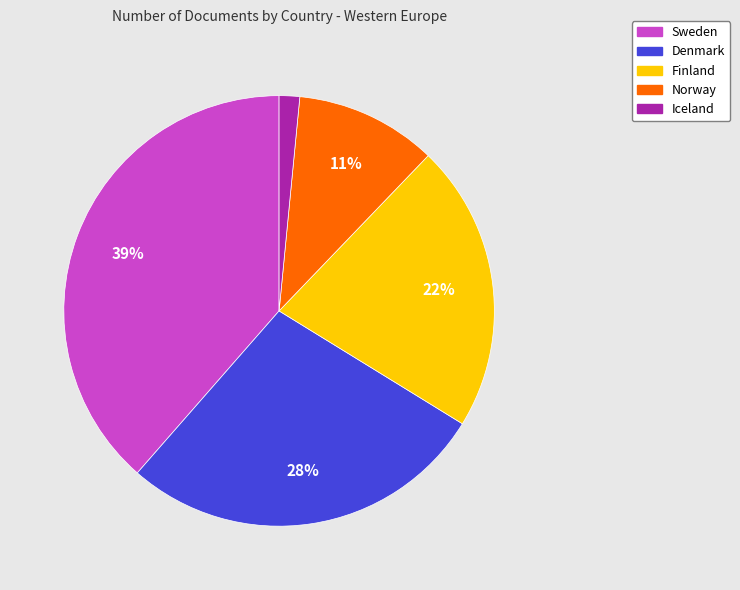

Which category has the smallest portion of the pie?

Iceland